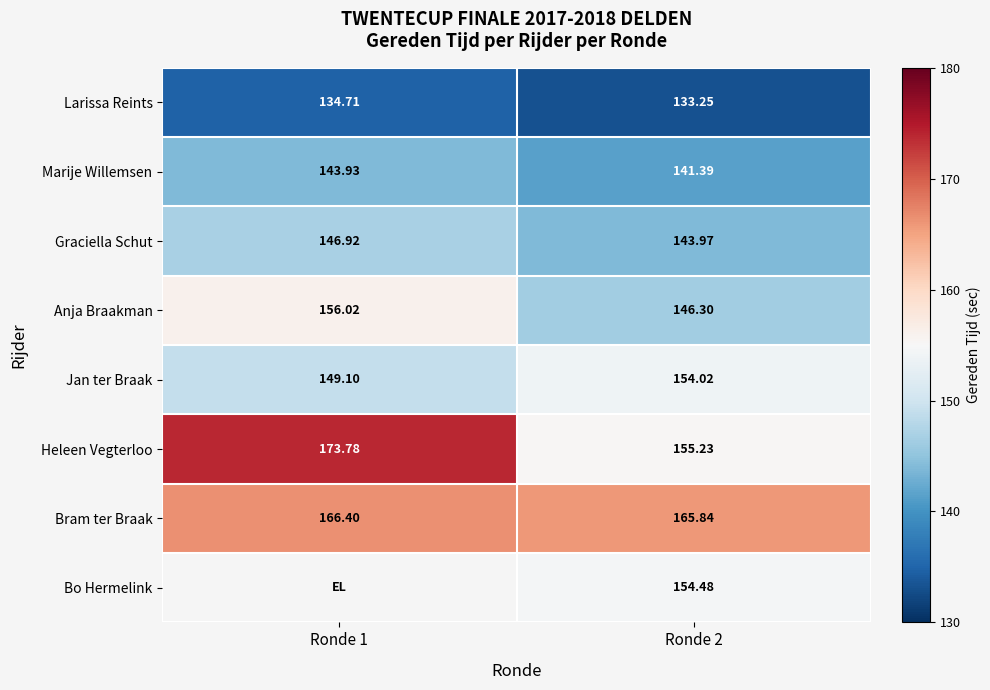

What is the average value of the Heleen Vegterloo series?

164.5